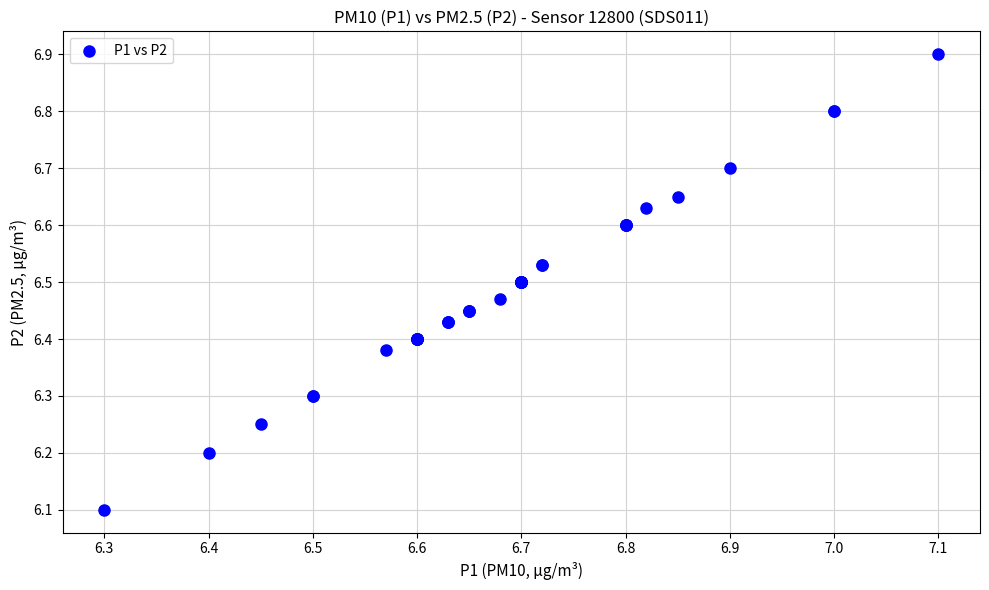

What Y value in the scatter plot is closest to 6?

6.1